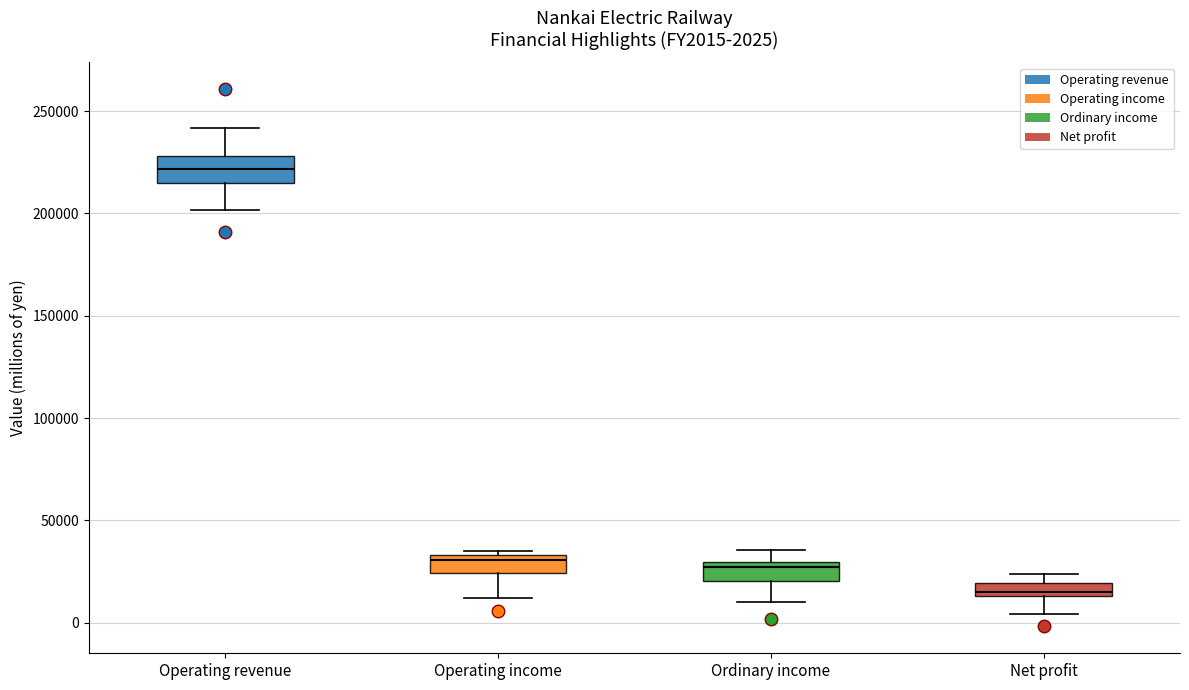

Which box has the lowest median line?

Net profit